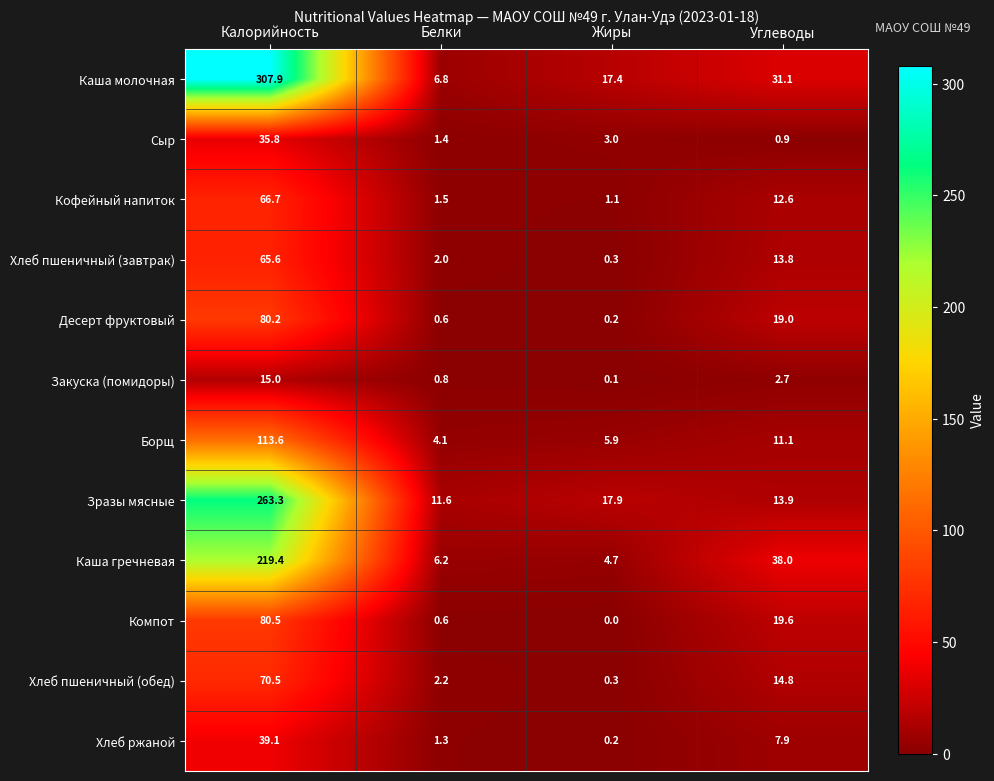

At which category is the sum across all series the highest?

Калорийность